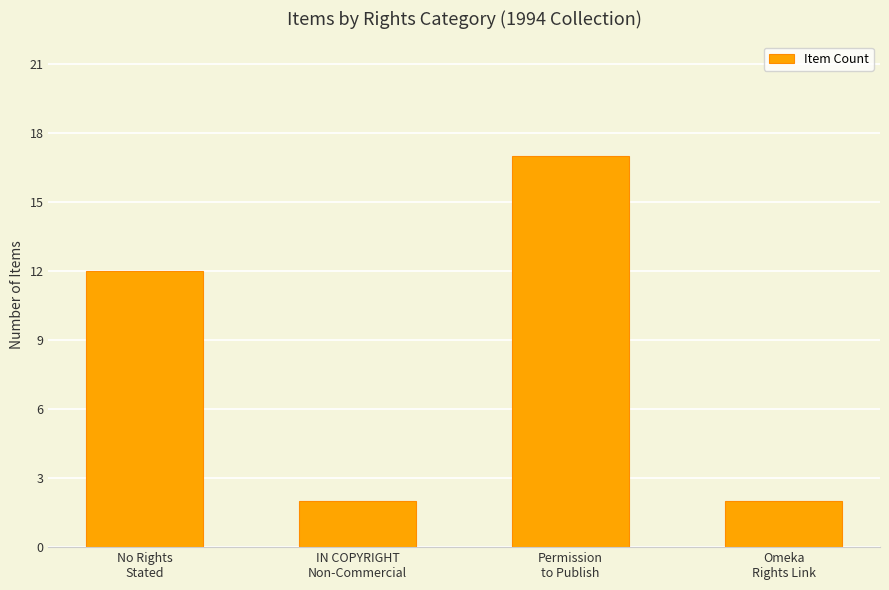

The value at IN COPYRIGHT
Non-Commercial is 2. True or false?

True